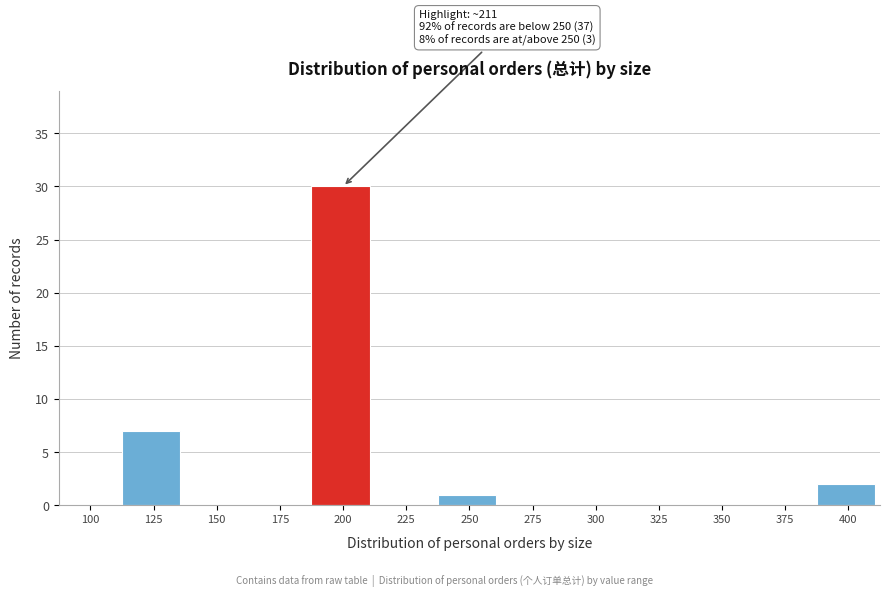

Reading left to right, list all the values displayed in this chart.

100=0	125=7	150=0	175=0	200=30	225=0	250=1	275=0	300=0	325=0	350=0	375=0	400=2